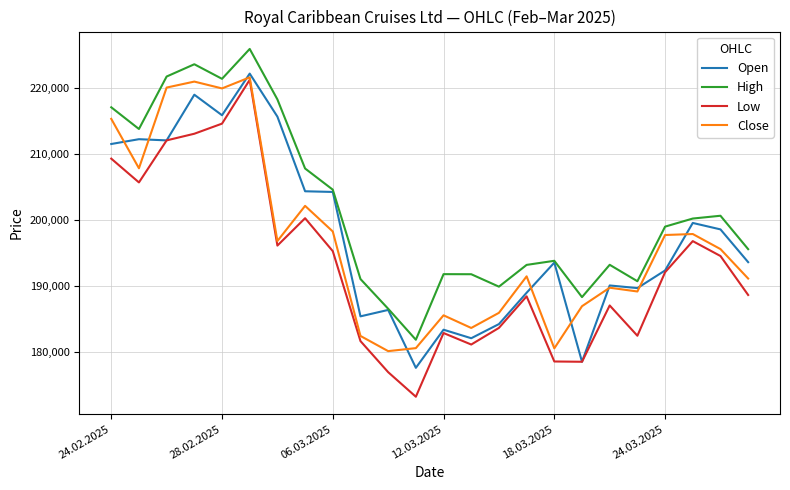

How many values in the High series are below 198972?

12